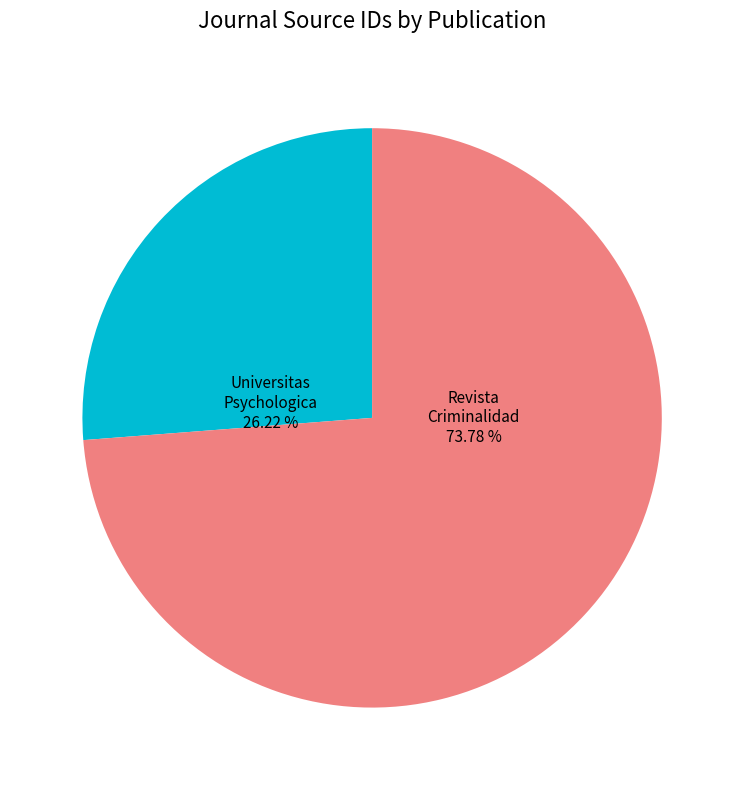

Rank the categories by value from highest to lowest.

Revista Criminalidad, Universitas Psychologica